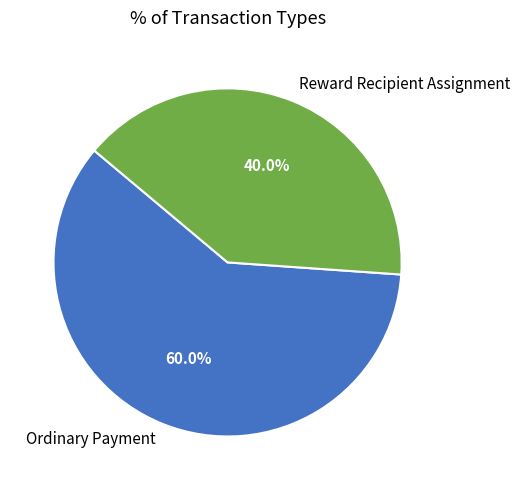

How many slices are in this pie chart?

2